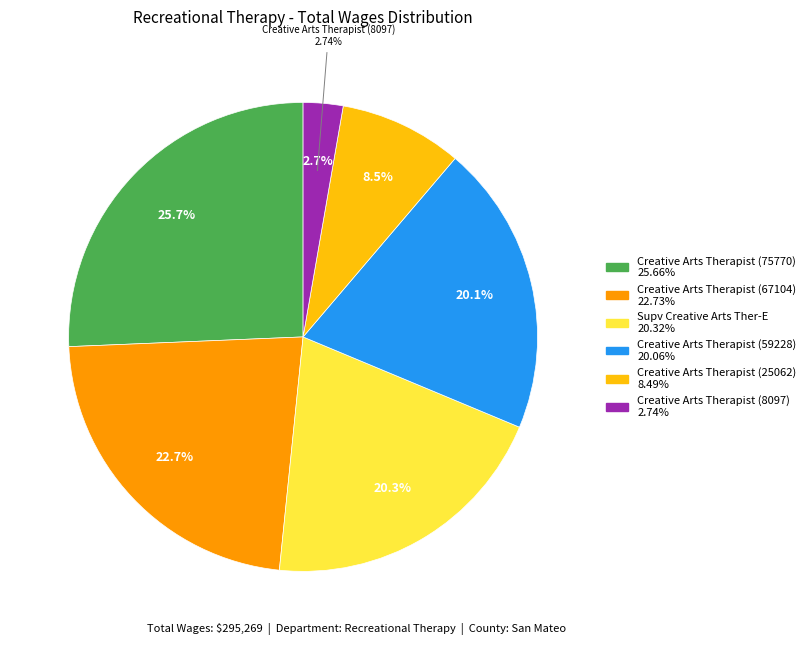

Is the sum of CreatIVe Arts Therapist (67104) and CreatIVe Arts Therapist (25062) greater than half?

No